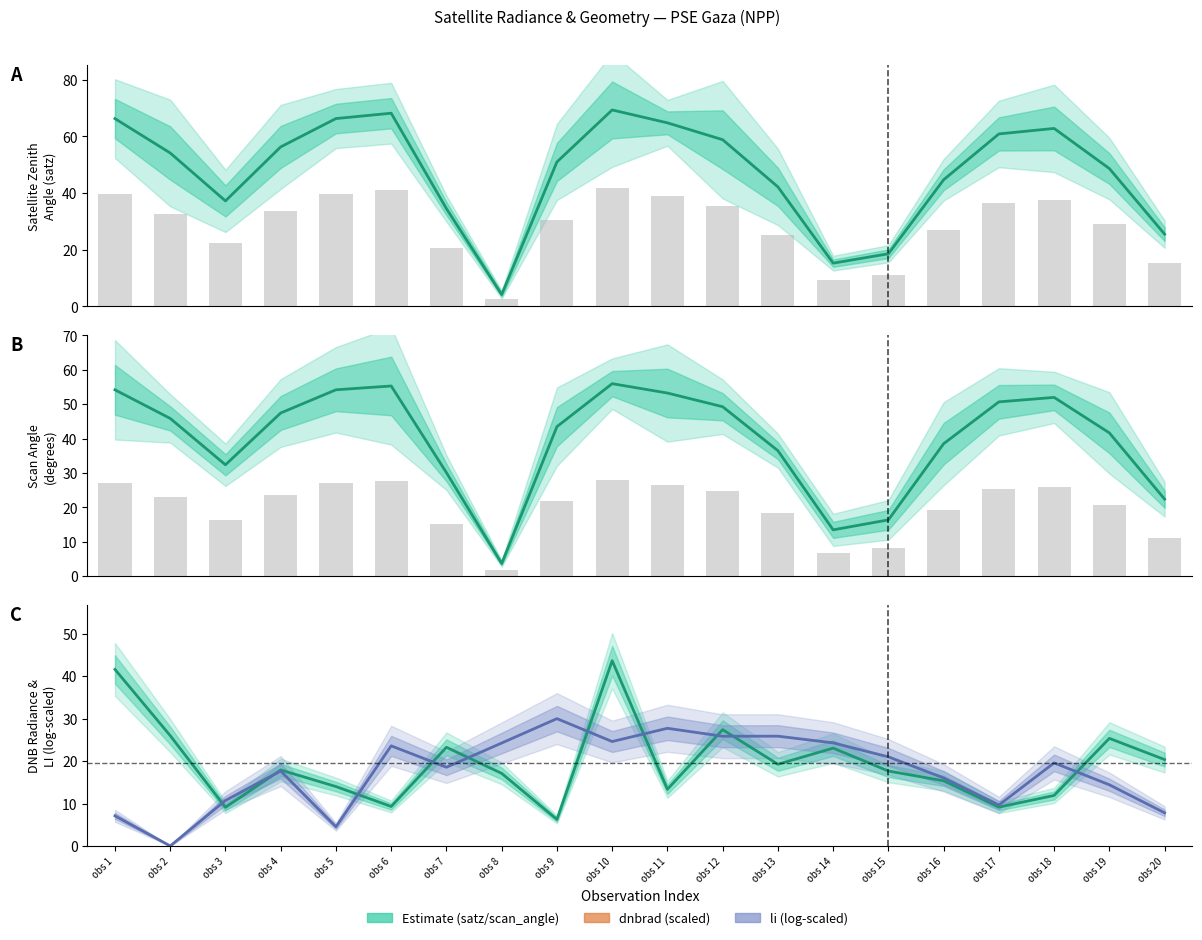

Which has a higher value, obs 8 or obs 13?

obs 13